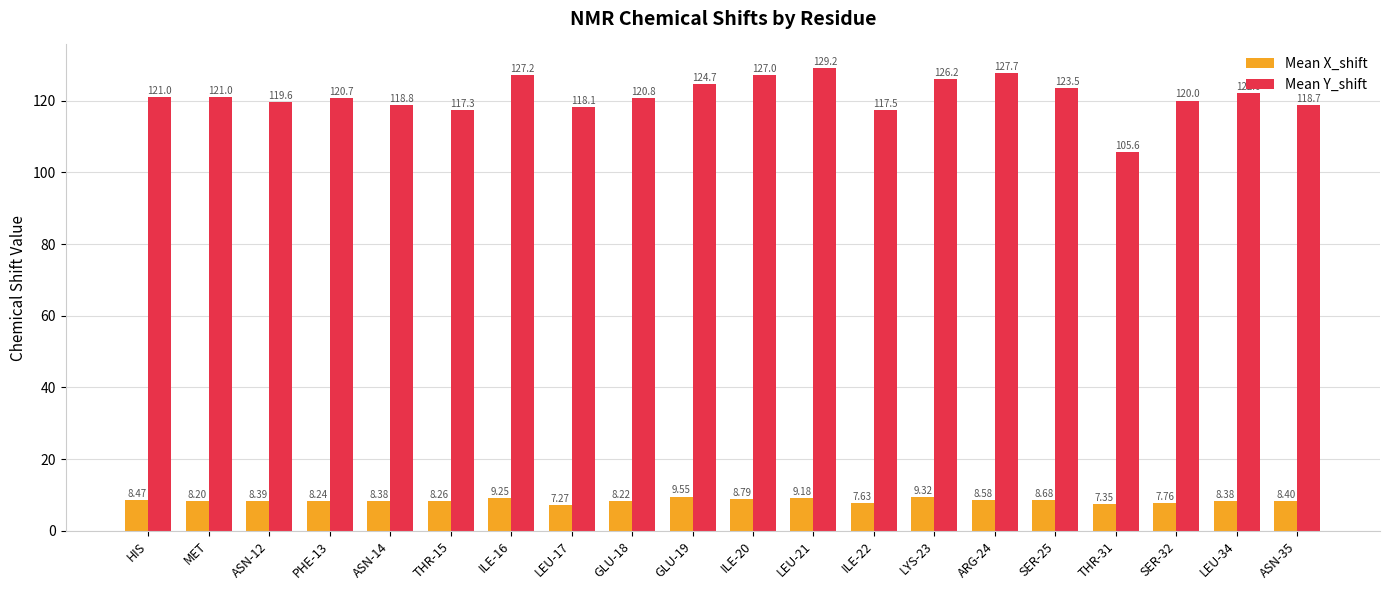

List the series in order of their peak value, lowest first.

Mean X_shift, Mean Y_shift